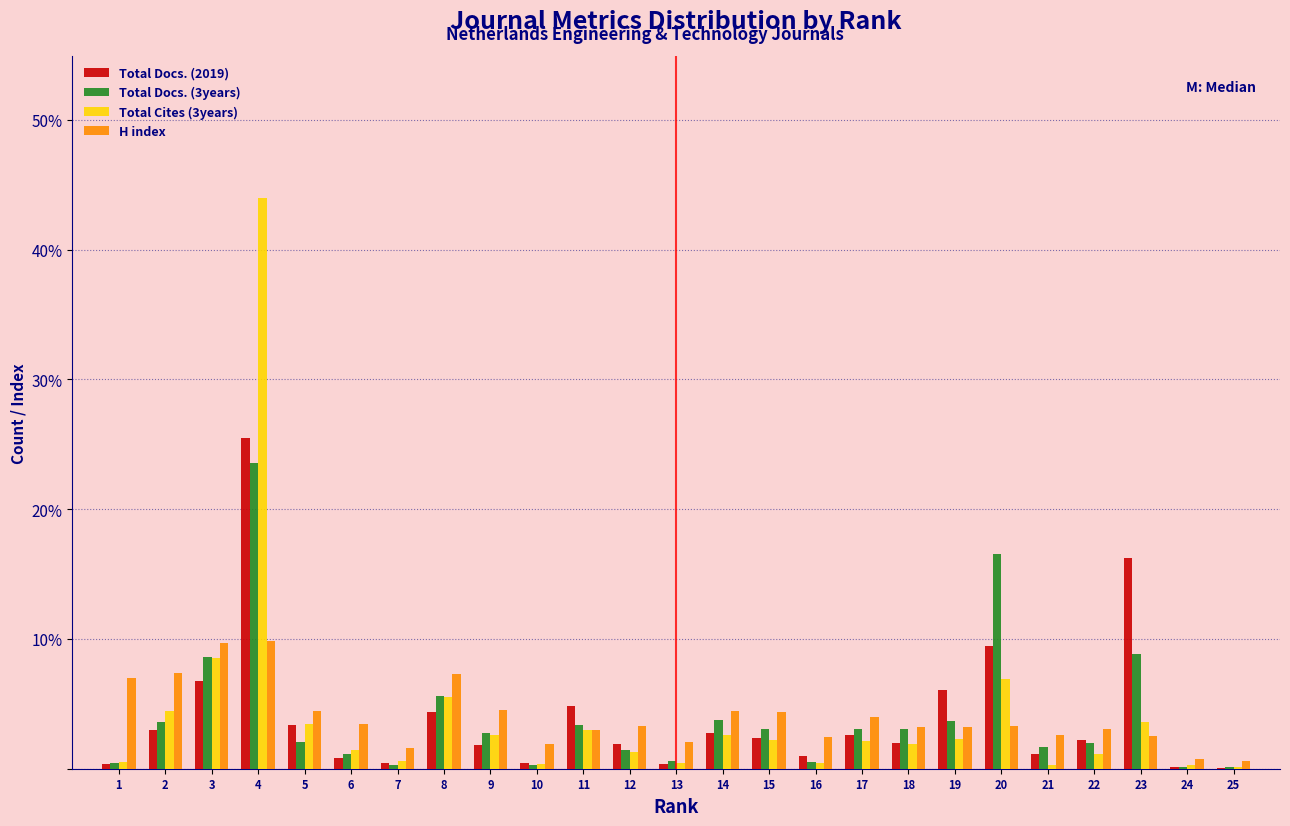

Is the value of Total Cites (3years) at 20 greater than the value of Total Docs. (2019) at 12?

Yes